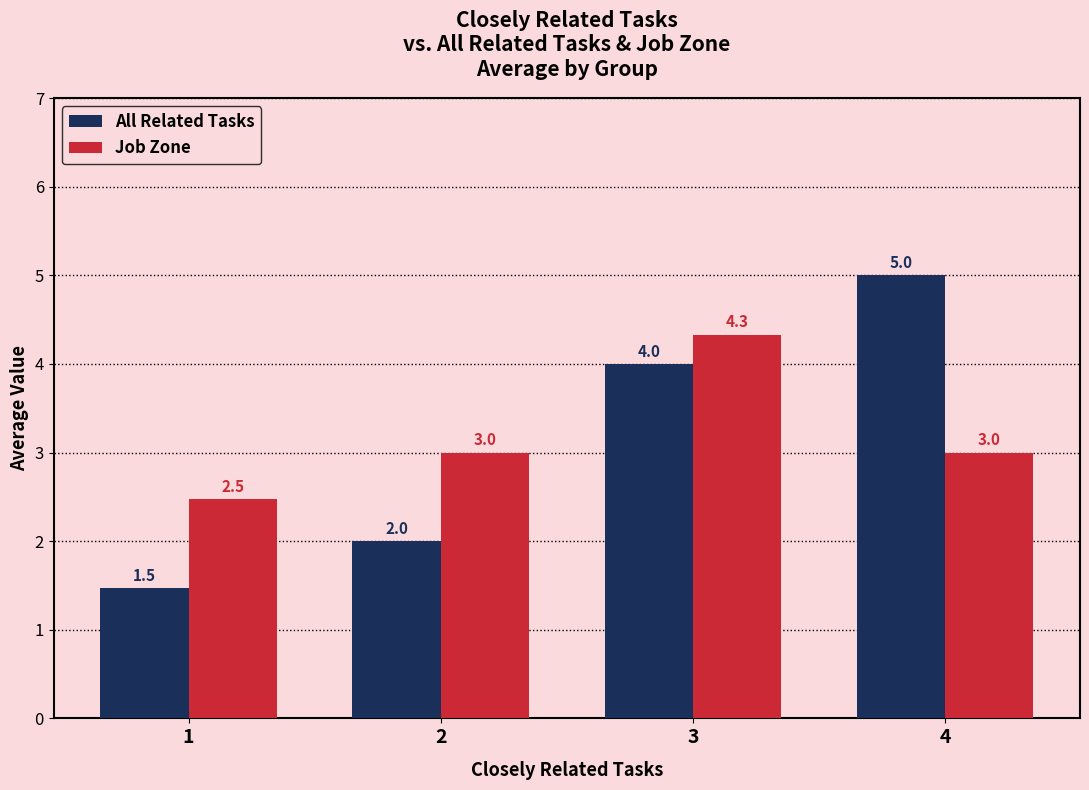

How many bars are there in each group?

2